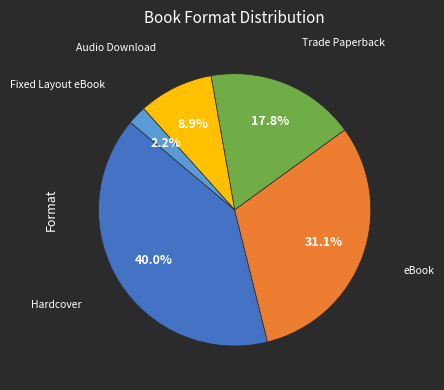

Is there a majority slice in this chart?

No